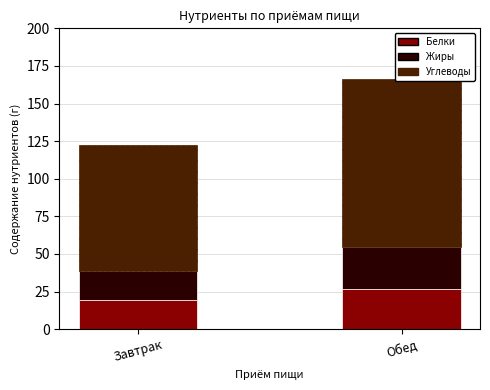

Reading left to right, list all the values displayed in this chart.

Белки: 19.2	26.9
Жиры: 19.7	27.6
Углеводы: 83.7	111.6